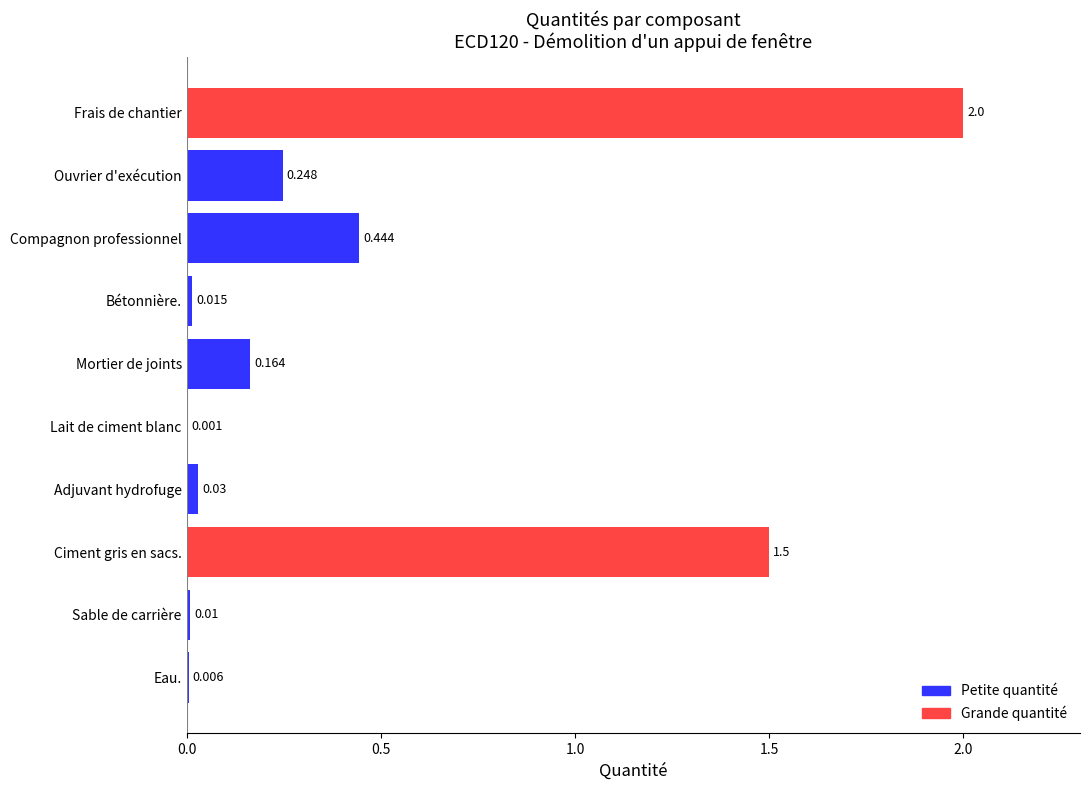

Which category has the highest value across all series?

Frais de chantier